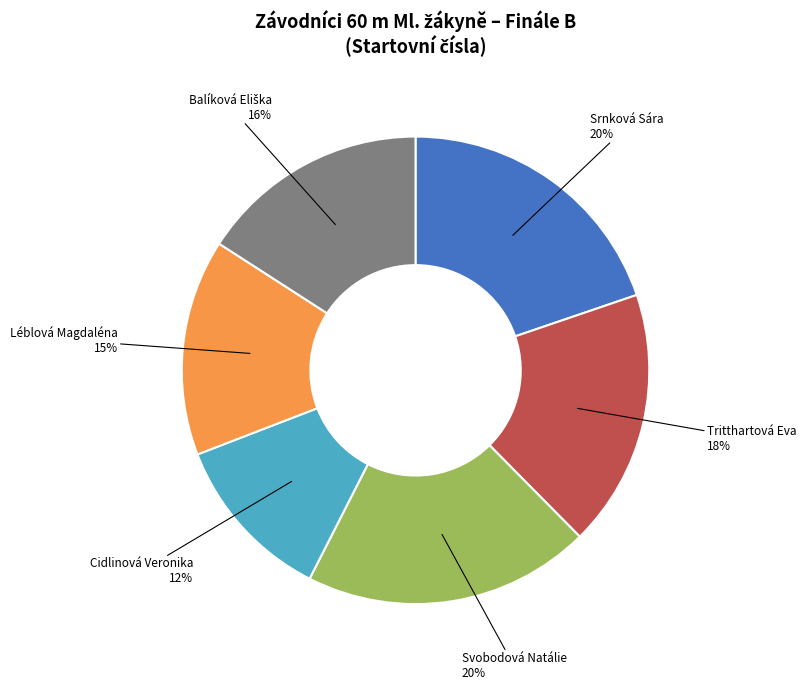

Is it true that Tritthartová Eva is 18% of the pie?

True